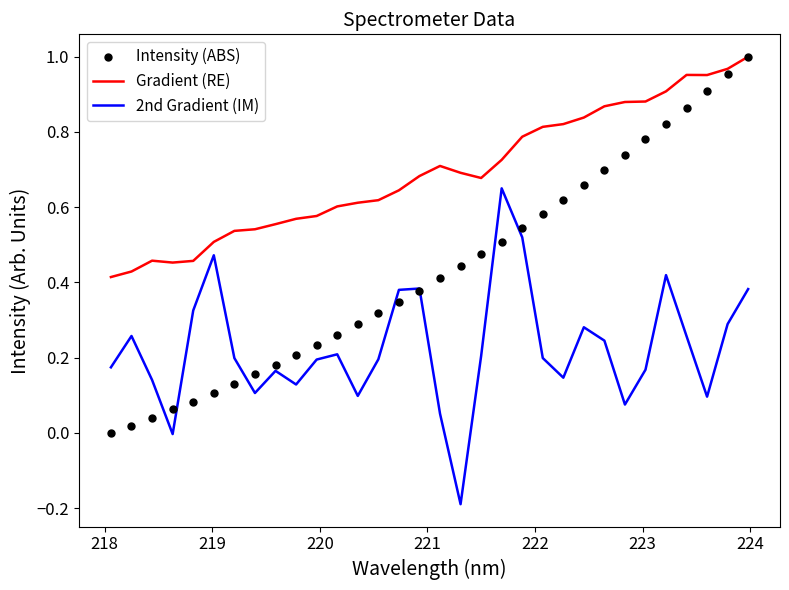

What are all the series names shown in the legend?

Gradient (RE), 2nd Gradient (IM), Intensity (ABS)